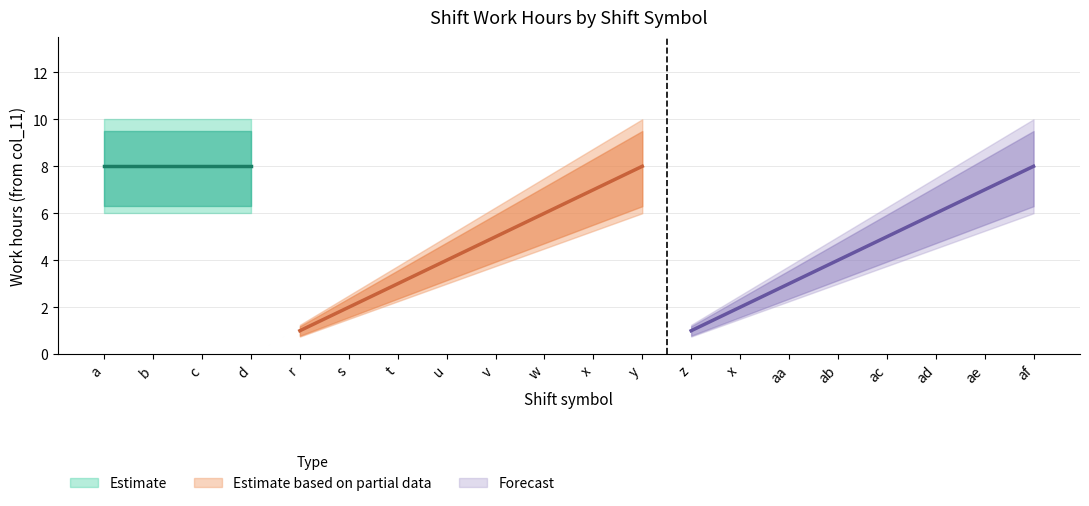

True or false: lower has more than 2 interior local peaks.

False